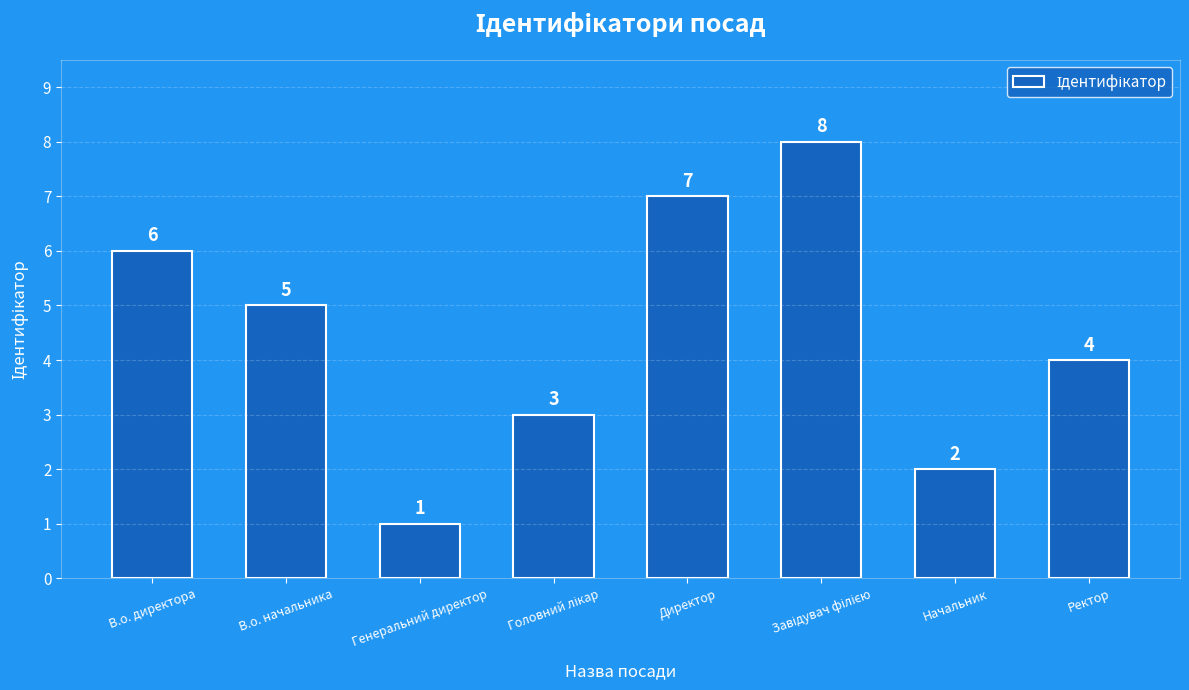

What is the sum of all values?

36